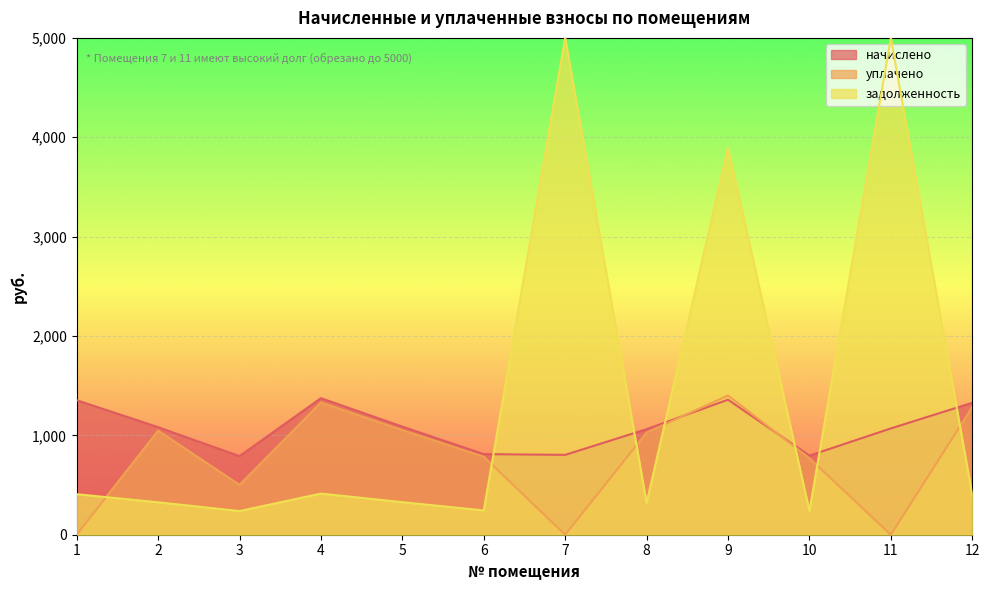

What is the lowest value of the начислено series?

790.7